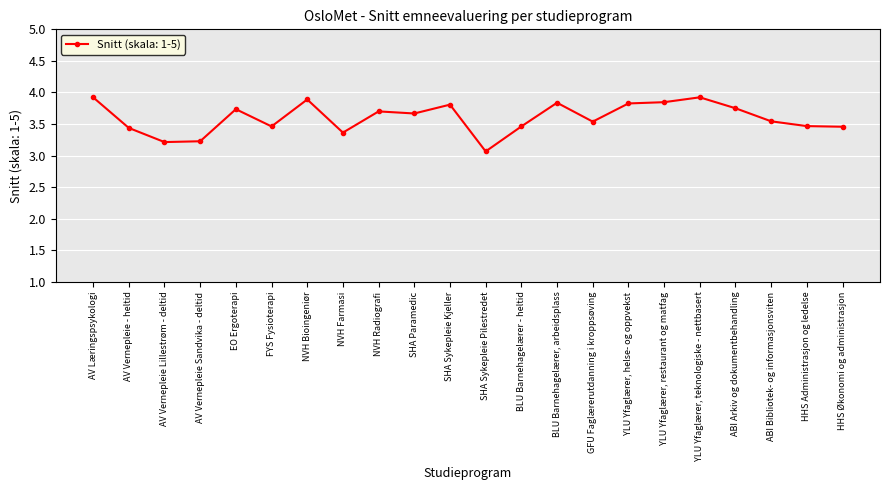

What is the label of the 16th point from the right?

NVH Bioingeniør